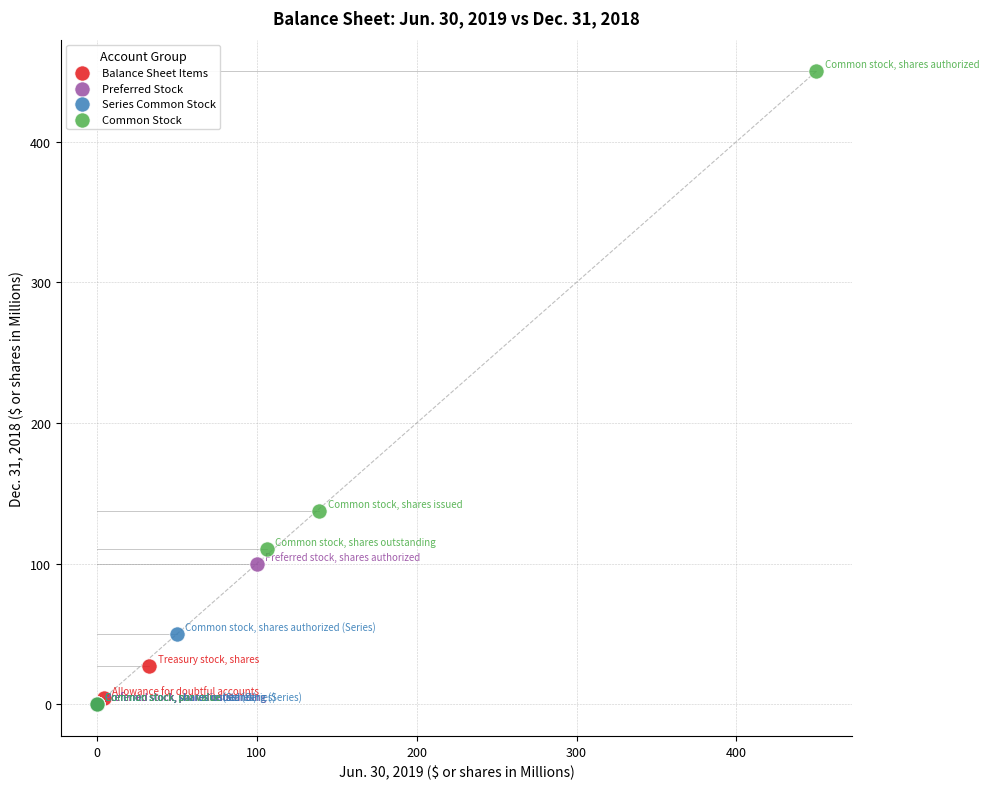

Which series reaches the maximum Y coordinate?

Common Stock